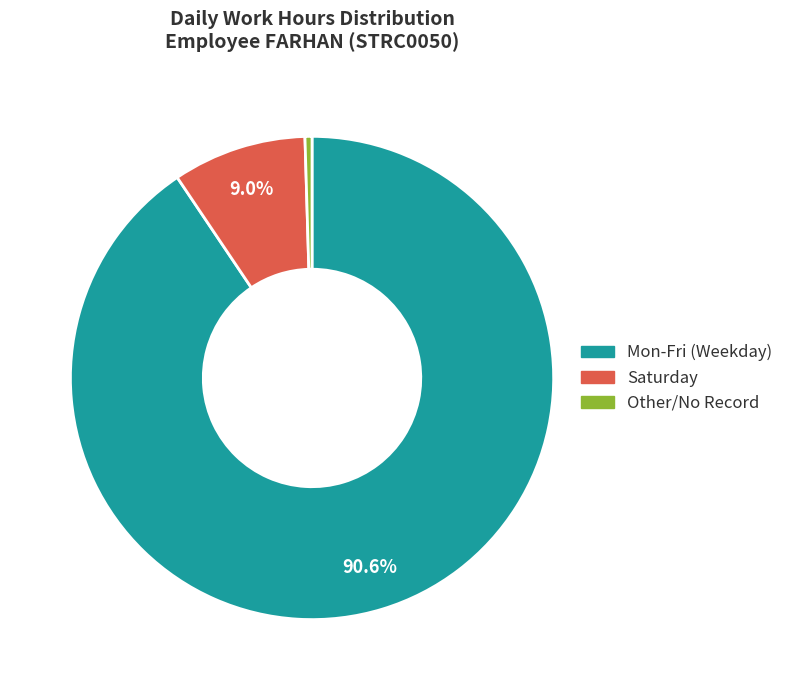

Is there any slice that represents more than half of the pie?

Yes